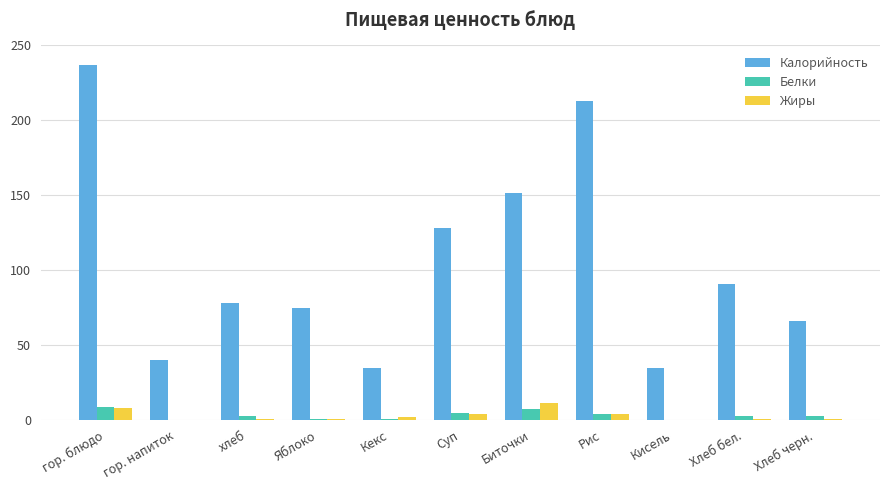

Which series has the largest total across all categories?

Калорийность